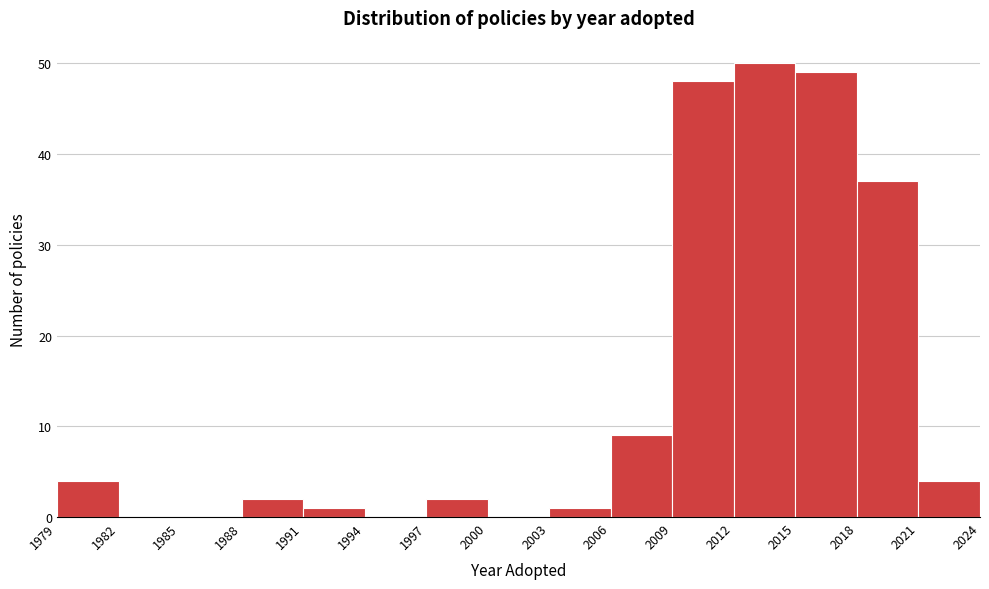

Reading left to right, list every bar in this chart as the range it spans on the x-axis followed by its height. The values are not printed on the chart, so give them approximately, as read against the axis.

1979 to 1982: 4
1982 to 1985: 0
1985 to 1988: 0
1988 to 1991: 2
1991 to 1994: 1
1994 to 1997: 0
1997 to 2000: 2
2000 to 2003: 0
2003 to 2006: 1
2006 to 2009: 9
2009 to 2012: 48
2012 to 2015: 50
2015 to 2018: 49
2018 to 2021: 37
2021 to 2024: 4